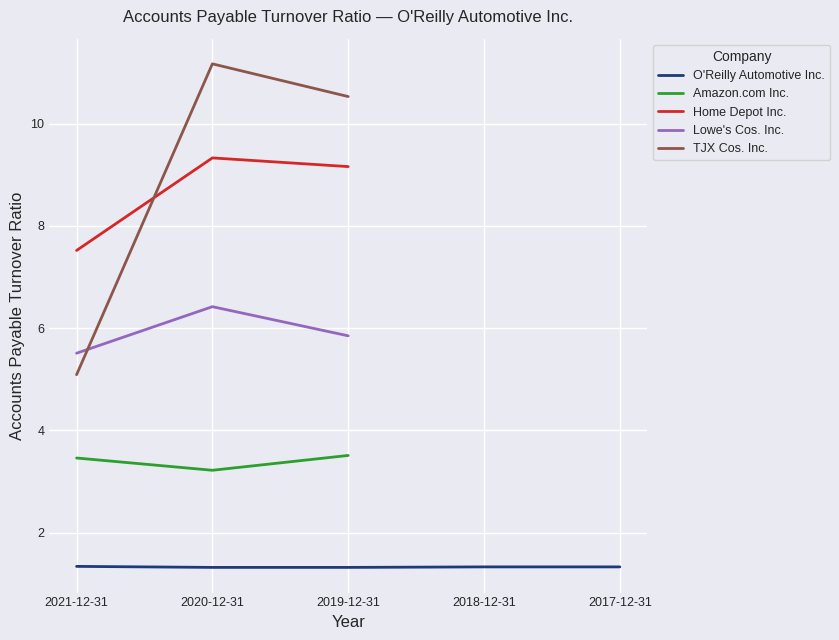

What is the approximate value of Lowe's Cos. Inc. at 2019-12-31?

5.8